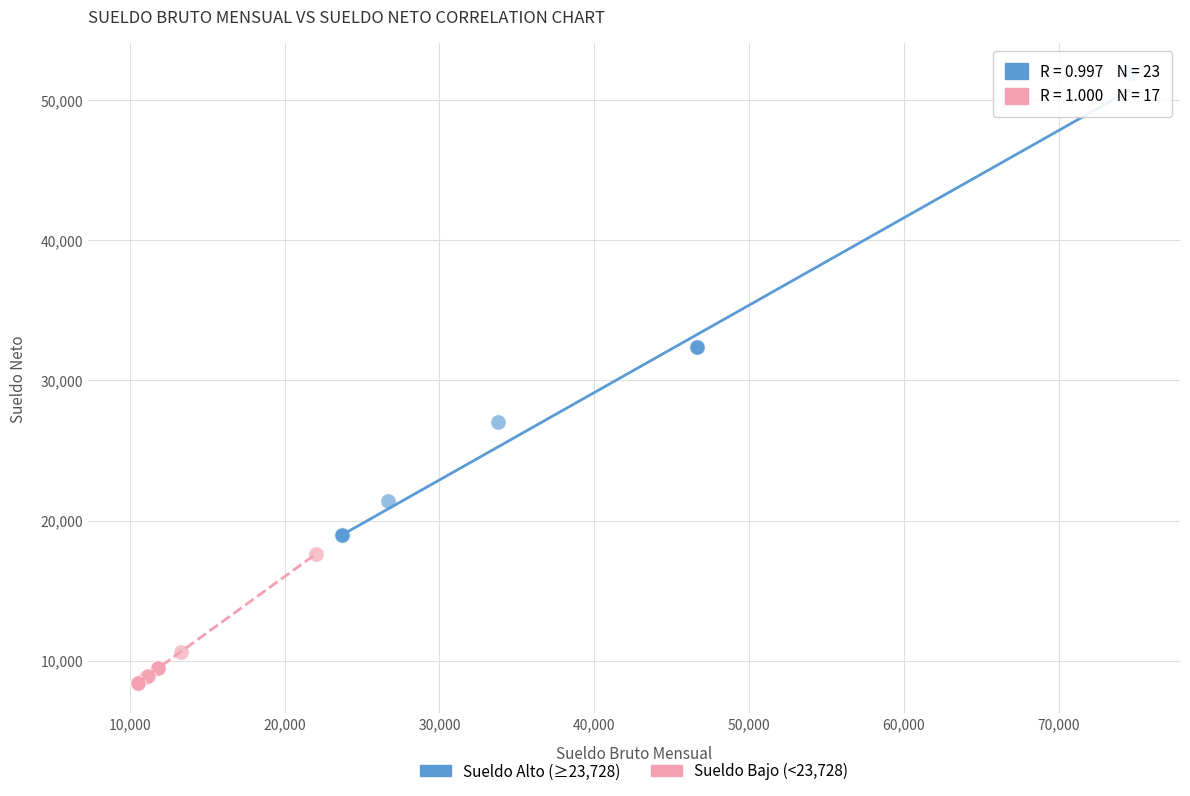

Which series reaches the minimum Y coordinate?

Sueldo Bajo (<23,728)